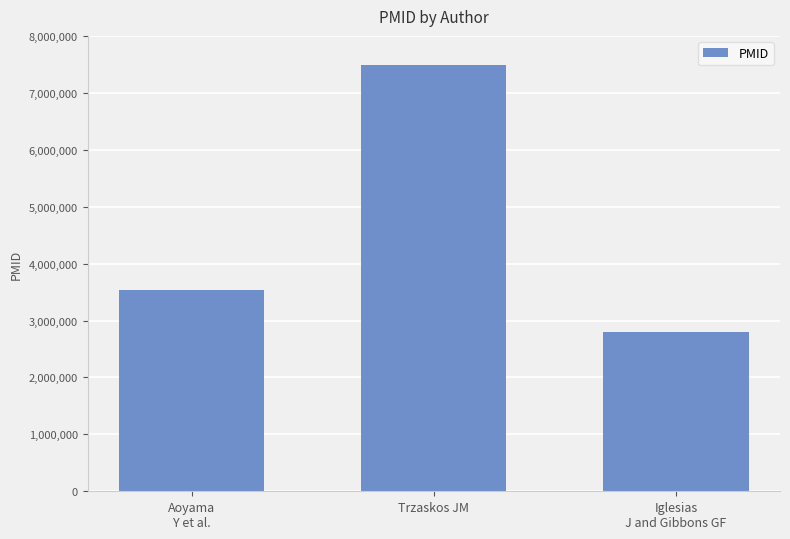

Reading left to right, what are all the values shown in this chart?

3543000	7480066	2799848